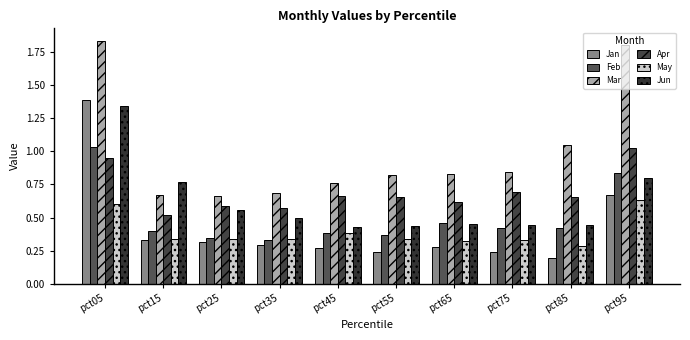

How many bars are there in each group?

6